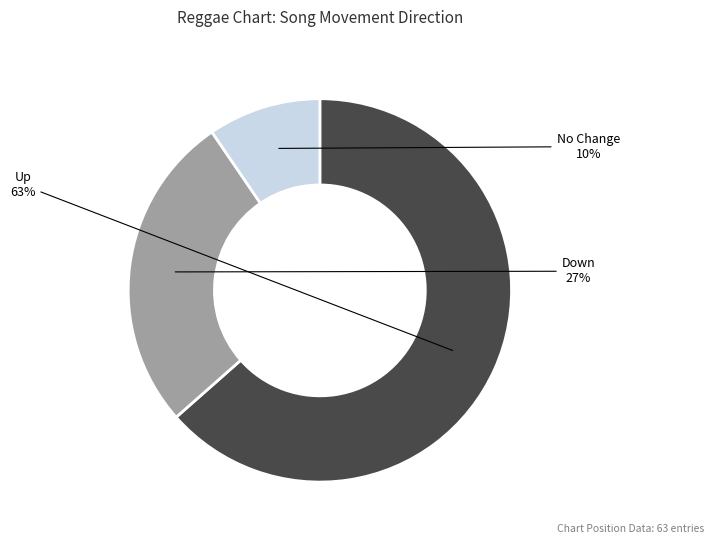

Is there any slice that represents more than half of the pie?

Yes